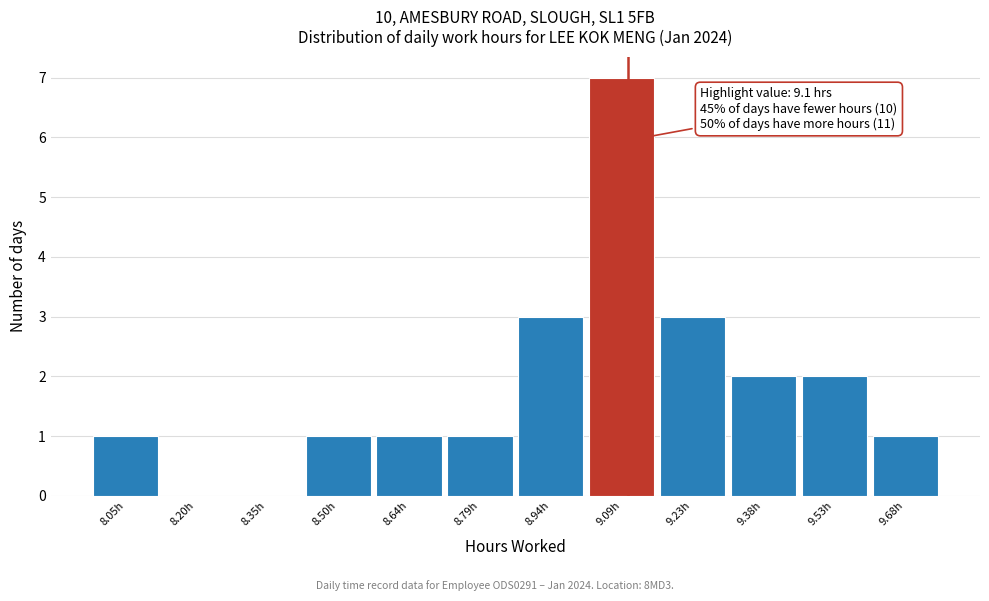

Over which range of the x-axis is the bar tallest?

9.02 to 9.16